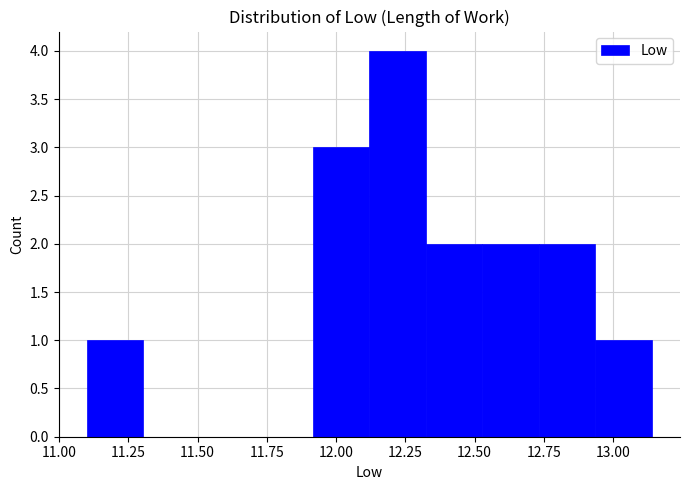

Reading left to right, transcribe this chart: for each bar, give the range it covers on the x-axis and its height. Neither the bar edges nor the heights are printed on the chart, so give them approximately, as read against the axes.

11.10 to 11.30: 1
11.30 to 11.50: 0
11.50 to 11.70: 0
11.70 to 11.90: 0
11.90 to 12.10: 3
12.10 to 12.30: 4
12.30 to 12.55: 2
12.55 to 12.75: 2
12.75 to 12.95: 2
12.95 to 13.15: 1